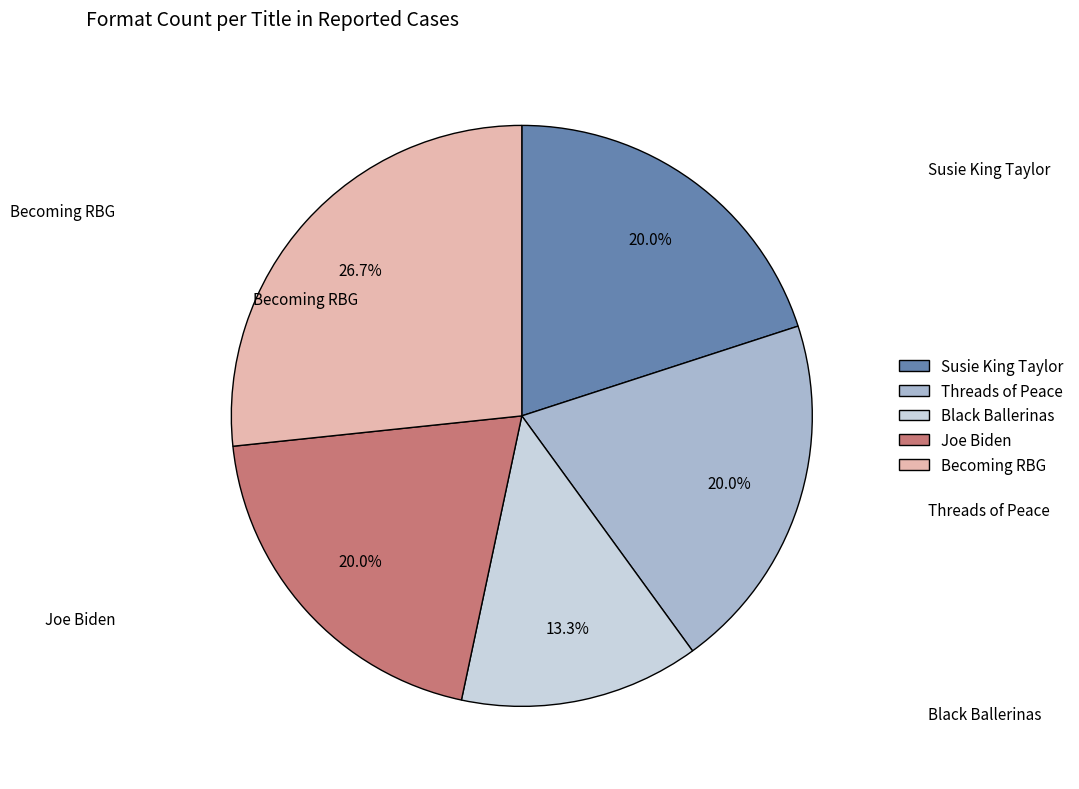

Count the number of slices in the pie.

5